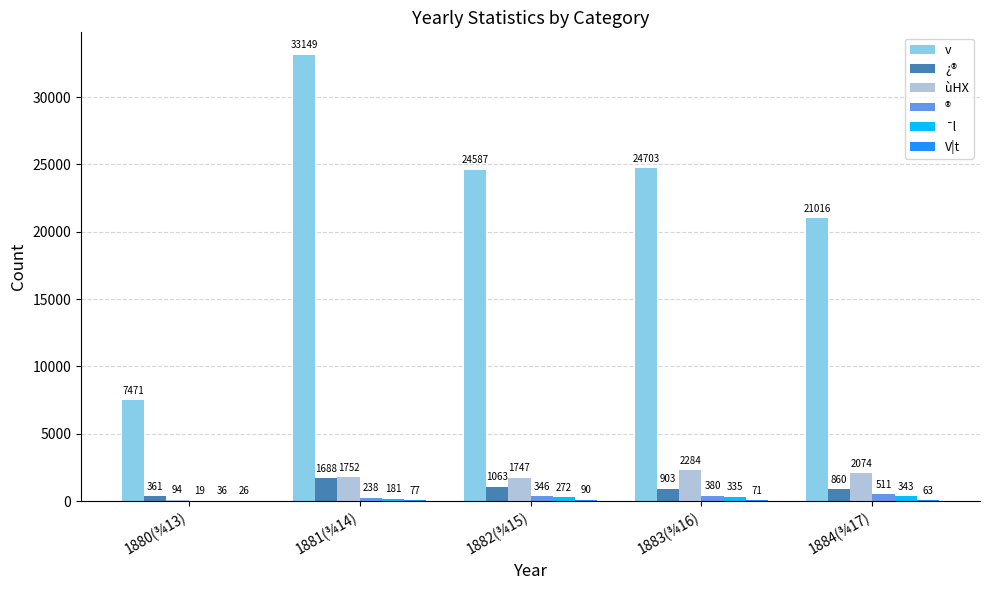

Is the value of v at 1883(¾16) greater than the value of ® at 1882(¾15)?

Yes